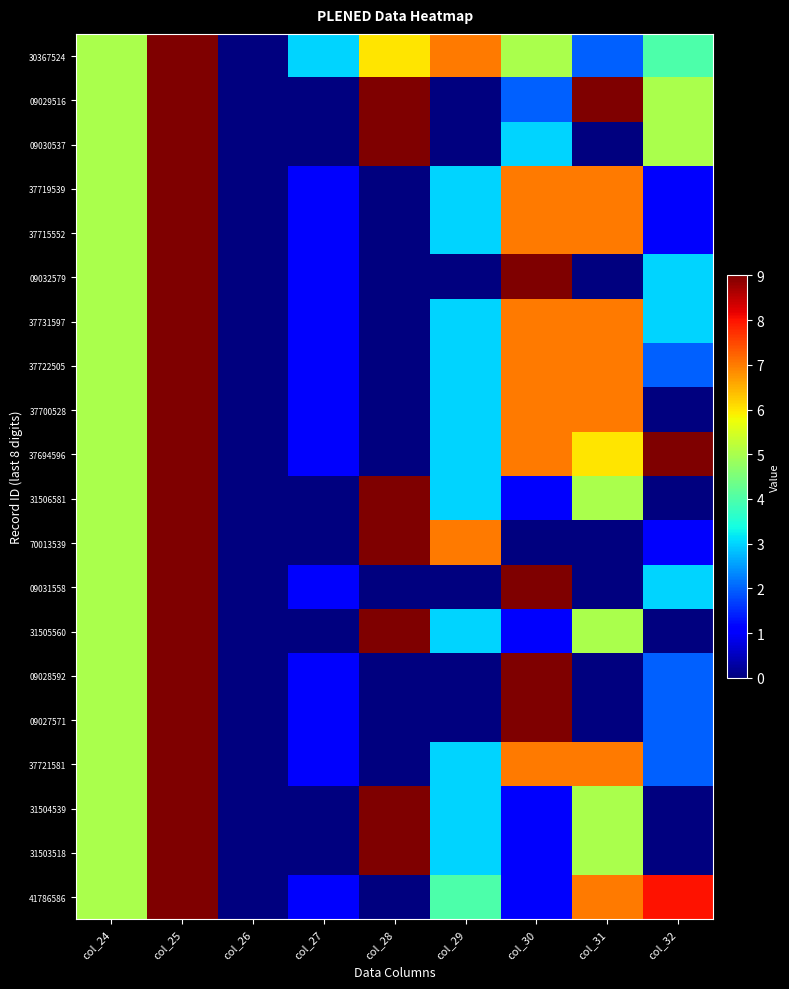

Reading left to right, extract all data points from this chart.

30367524: col_24=5	col_25=9	col_26=0	col_27=3	col_28=6	col_29=7	col_30=5	col_31=2	col_32=4
09029516: col_24=5	col_25=9	col_26=0	col_27=0	col_28=9	col_29=0	col_30=2	col_31=9	col_32=5
09030537: col_24=5	col_25=9	col_26=0	col_27=0	col_28=9	col_29=0	col_30=3	col_31=0	col_32=5
37719539: col_24=5	col_25=9	col_26=0	col_27=1	col_28=0	col_29=3	col_30=7	col_31=7	col_32=1
37715552: col_24=5	col_25=9	col_26=0	col_27=1	col_28=0	col_29=3	col_30=7	col_31=7	col_32=1
09032579: col_24=5	col_25=9	col_26=0	col_27=1	col_28=0	col_29=0	col_30=9	col_31=0	col_32=3
37731597: col_24=5	col_25=9	col_26=0	col_27=1	col_28=0	col_29=3	col_30=7	col_31=7	col_32=3
37722505: col_24=5	col_25=9	col_26=0	col_27=1	col_28=0	col_29=3	col_30=7	col_31=7	col_32=2
37700528: col_24=5	col_25=9	col_26=0	col_27=1	col_28=0	col_29=3	col_30=7	col_31=7	col_32=0
37694596: col_24=5	col_25=9	col_26=0	col_27=1	col_28=0	col_29=3	col_30=7	col_31=6	col_32=9
31506581: col_24=5	col_25=9	col_26=0	col_27=0	col_28=9	col_29=3	col_30=1	col_31=5	col_32=0
70013539: col_24=5	col_25=9	col_26=0	col_27=0	col_28=9	col_29=7	col_30=0	col_31=0	col_32=1
09031558: col_24=5	col_25=9	col_26=0	col_27=1	col_28=0	col_29=0	col_30=9	col_31=0	col_32=3
31505560: col_24=5	col_25=9	col_26=0	col_27=0	col_28=9	col_29=3	col_30=1	col_31=5	col_32=0
09028592: col_24=5	col_25=9	col_26=0	col_27=1	col_28=0	col_29=0	col_30=9	col_31=0	col_32=2
09027571: col_24=5	col_25=9	col_26=0	col_27=1	col_28=0	col_29=0	col_30=9	col_31=0	col_32=2
37721581: col_24=5	col_25=9	col_26=0	col_27=1	col_28=0	col_29=3	col_30=7	col_31=7	col_32=2
31504539: col_24=5	col_25=9	col_26=0	col_27=0	col_28=9	col_29=3	col_30=1	col_31=5	col_32=0
31503518: col_24=5	col_25=9	col_26=0	col_27=0	col_28=9	col_29=3	col_30=1	col_31=5	col_32=0
41786586: col_24=5	col_25=9	col_26=0	col_27=1	col_28=0	col_29=4	col_30=1	col_31=7	col_32=8